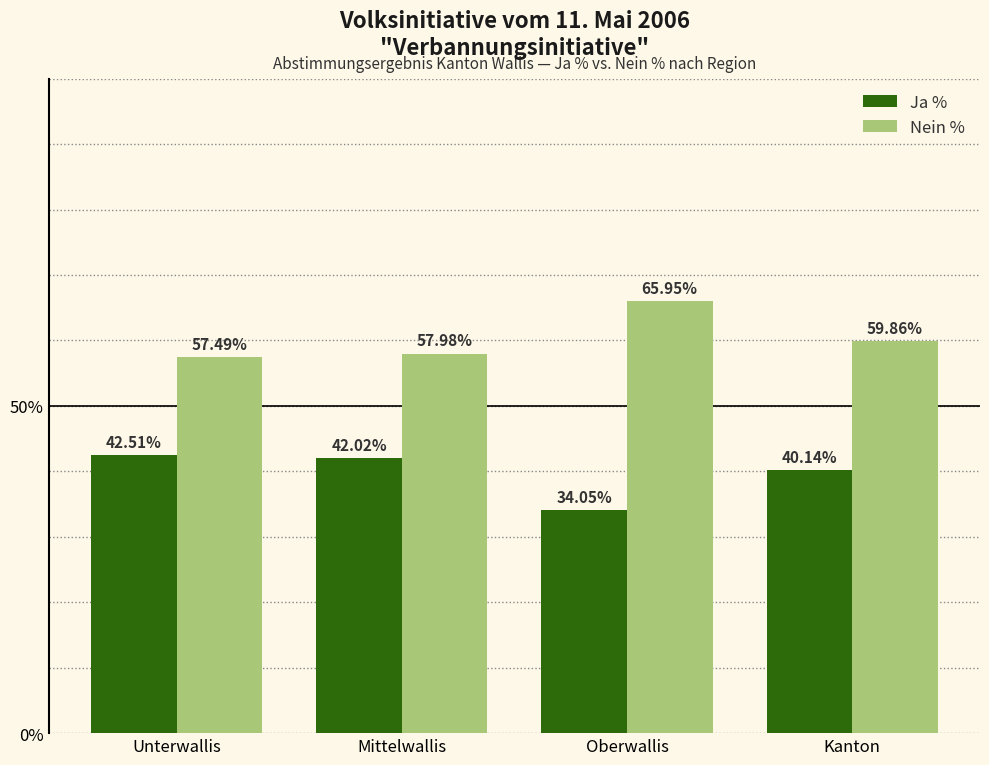

How many groups of bars are there?

4